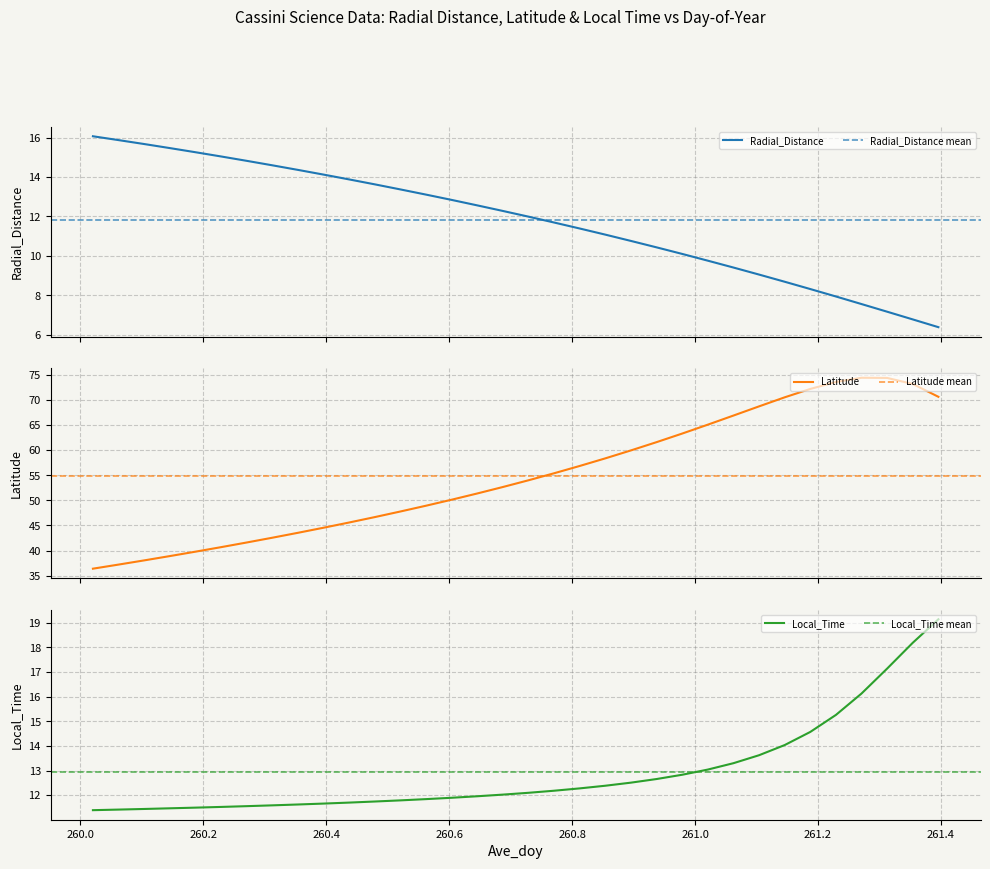

At how many categories does at least one series exceed 37?

33